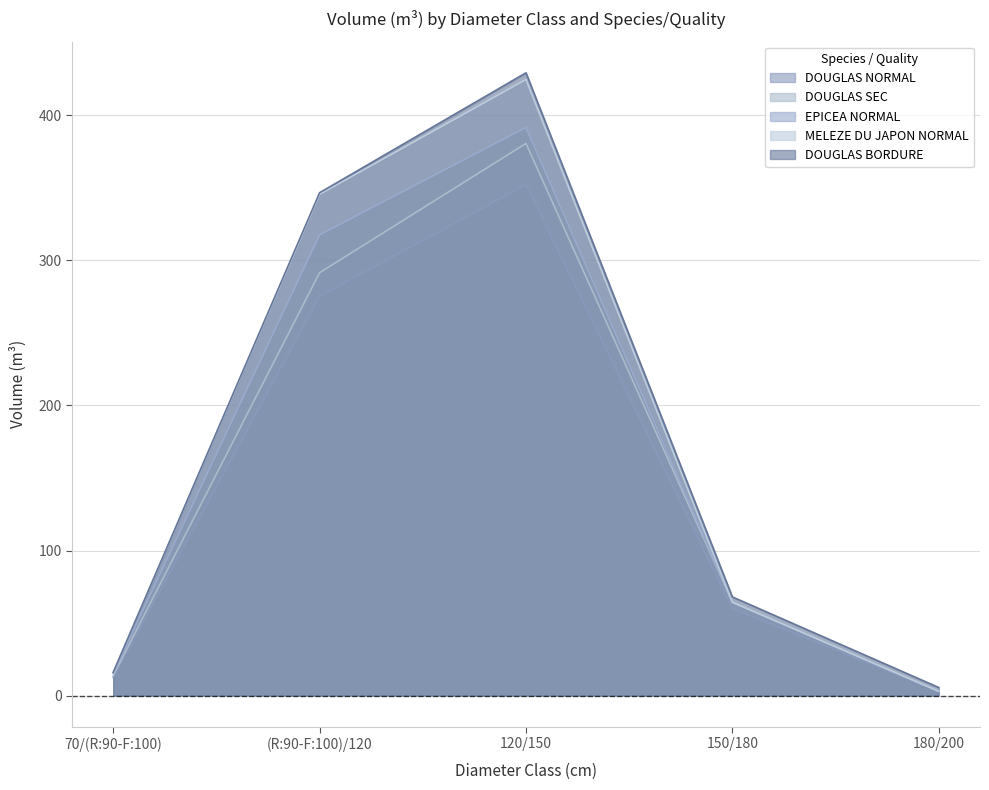

Which has a higher value, 150/180 or 70/(R:90-F:100)?

150/180